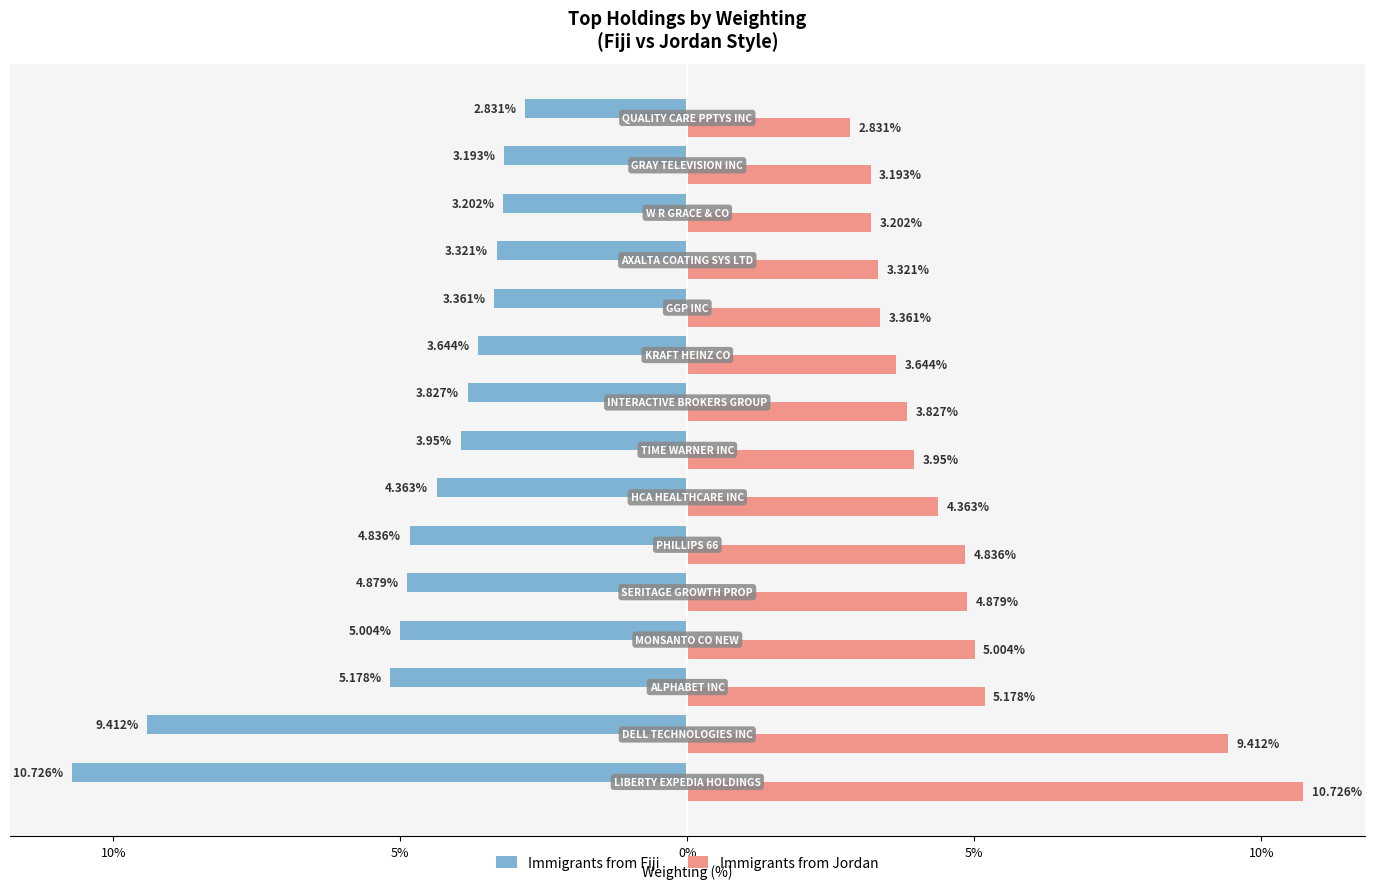

Reading right to left, transcribe all the data shown in this chart.

Immigrants from Fiji: -2.8	-3.2	-3.2	-3.3	-3.4	-3.6	-3.8	-4.0	-4.4	-4.8	-4.9	-5.0	-5.2	-9.4	-10.7
Immigrants from Jordan: 2.8	3.2	3.2	3.3	3.4	3.6	3.8	4.0	4.4	4.8	4.9	5.0	5.2	9.4	10.7